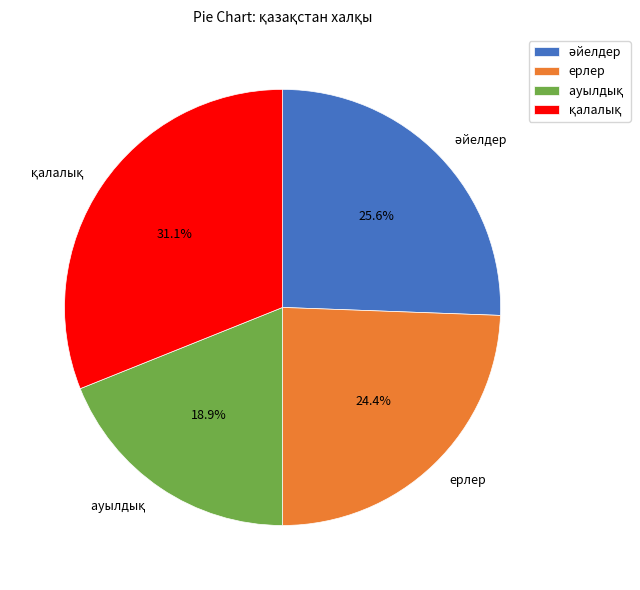

Is there any slice that represents more than half of the pie?

No